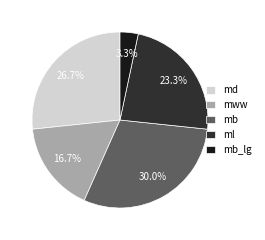

Combined, do mww and ml account for over 50%?

No